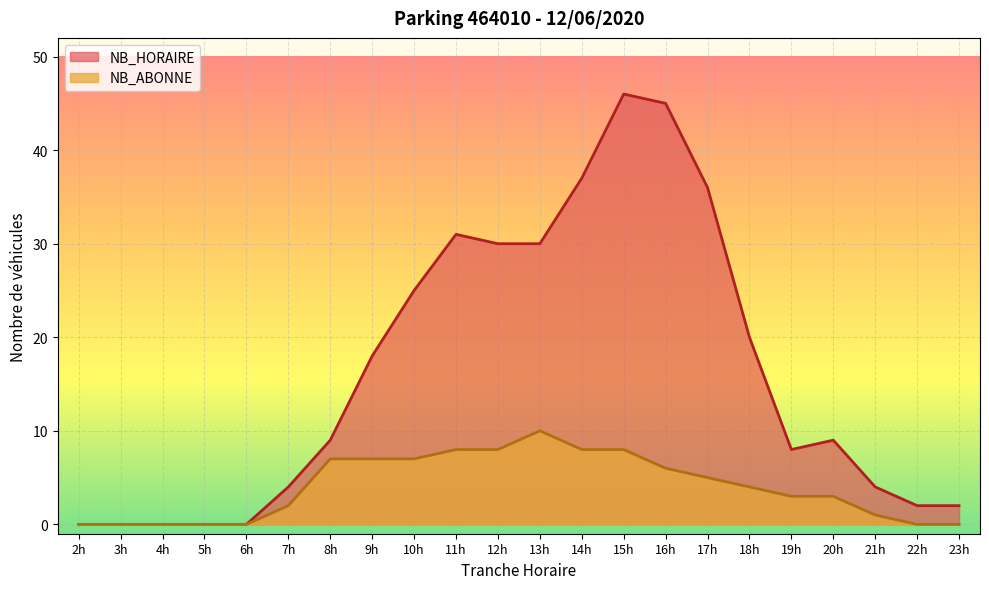

Reading left to right, transcribe all the data shown in this chart.

NB_HORAIRE: 2h=0	3h=0	4h=0	5h=0	6h=0	7h=4	8h=9	9h=18	10h=25	11h=31	12h=30	13h=30	14h=37	15h=46	16h=45	17h=36	18h=20	19h=8	20h=9	21h=4	22h=2	23h=2
NB_ABONNE: 2h=0	3h=0	4h=0	5h=0	6h=0	7h=2	8h=7	9h=7	10h=7	11h=8	12h=8	13h=10	14h=8	15h=8	16h=6	17h=5	18h=4	19h=3	20h=3	21h=1	22h=0	23h=0